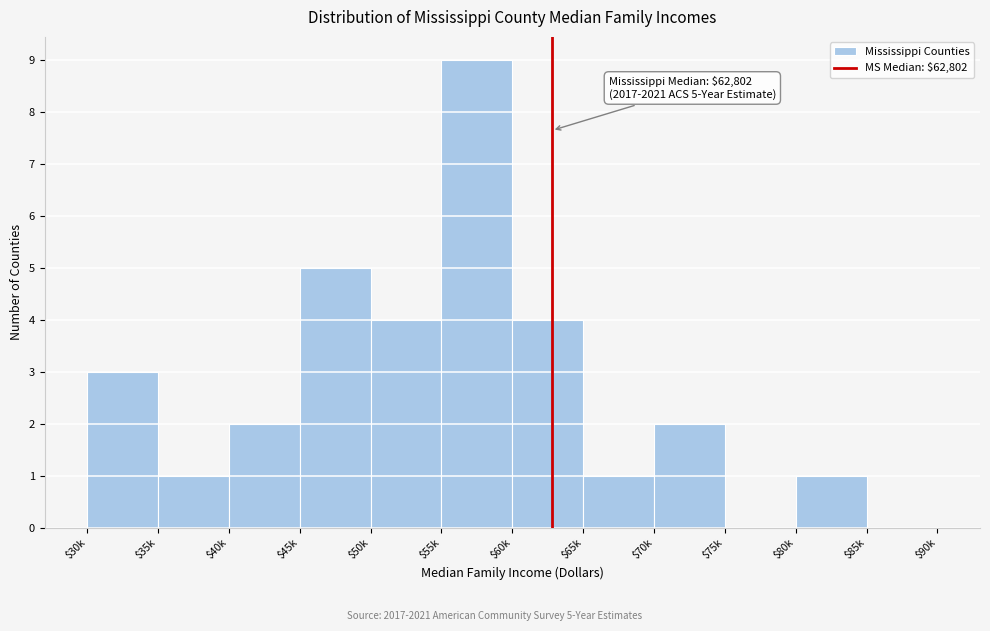

What value does the data have at $60k?

4